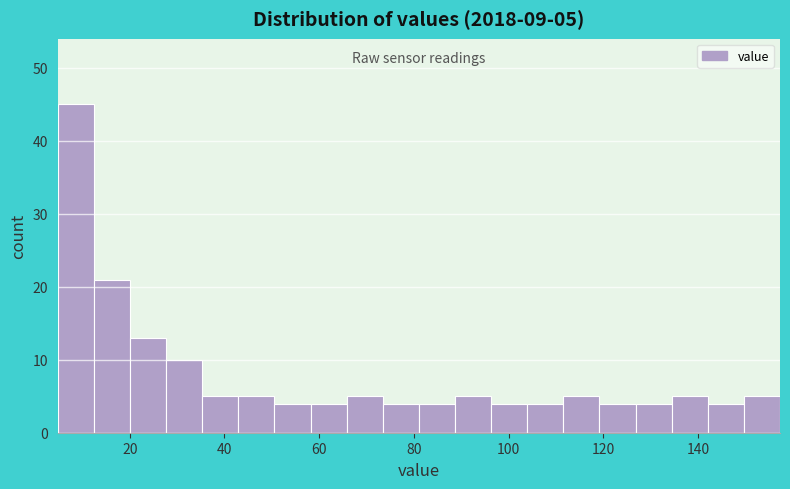

Around what value on the x-axis is the tallest bar? Give the approximate position of its centre, as read against the axis.

8